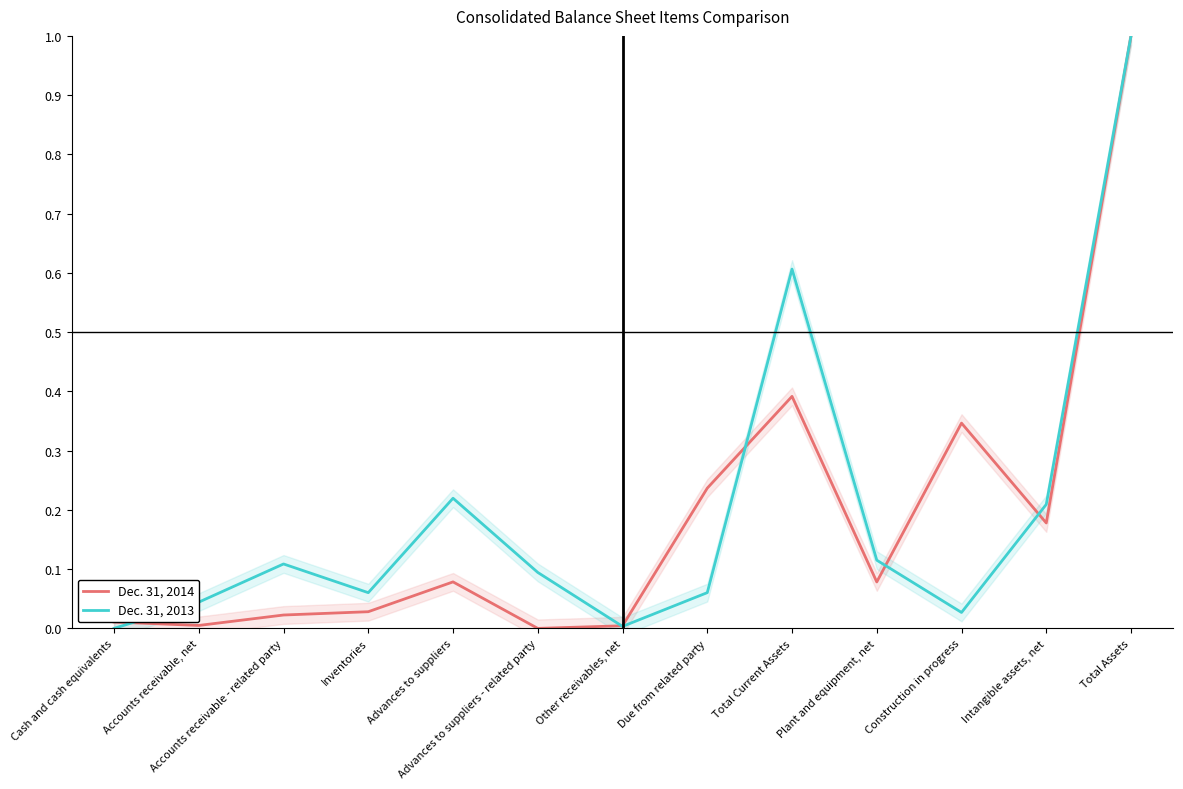

What is the label of the 13th point from the right?

Cash and cash equivalents